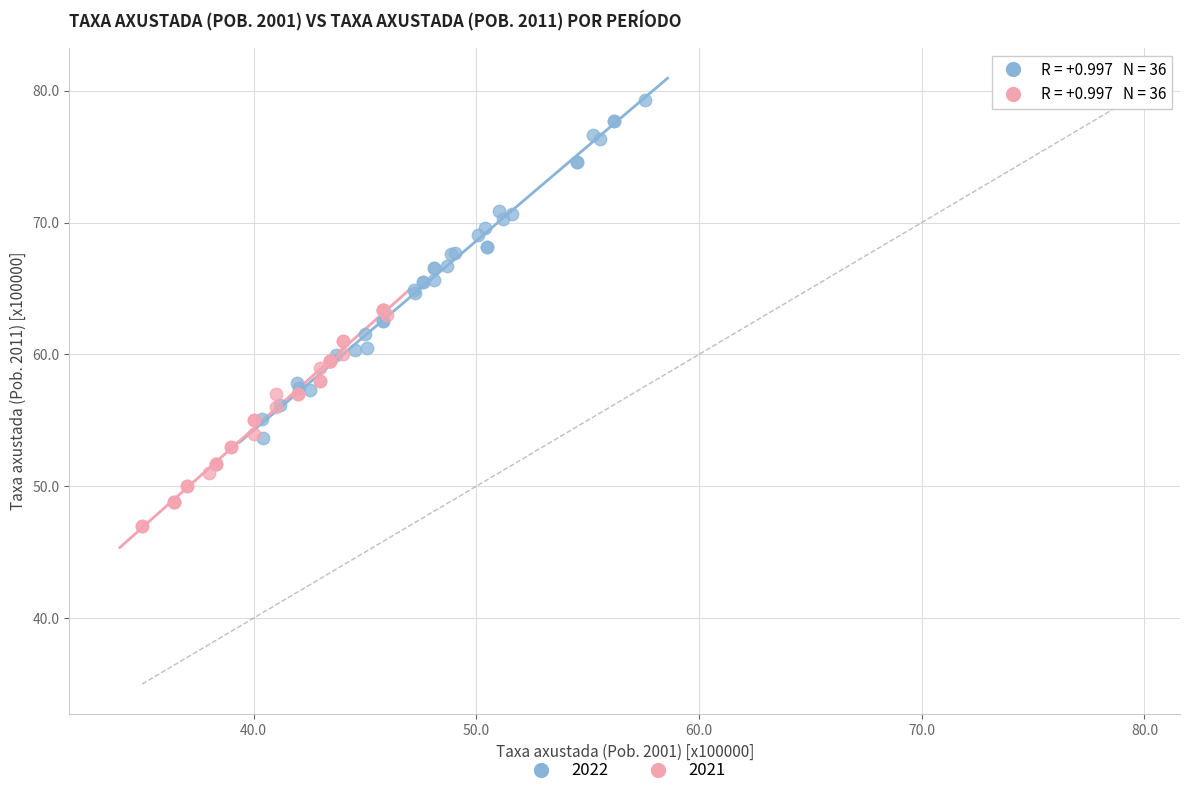

What are all the series names shown in the legend?

2022, 2021